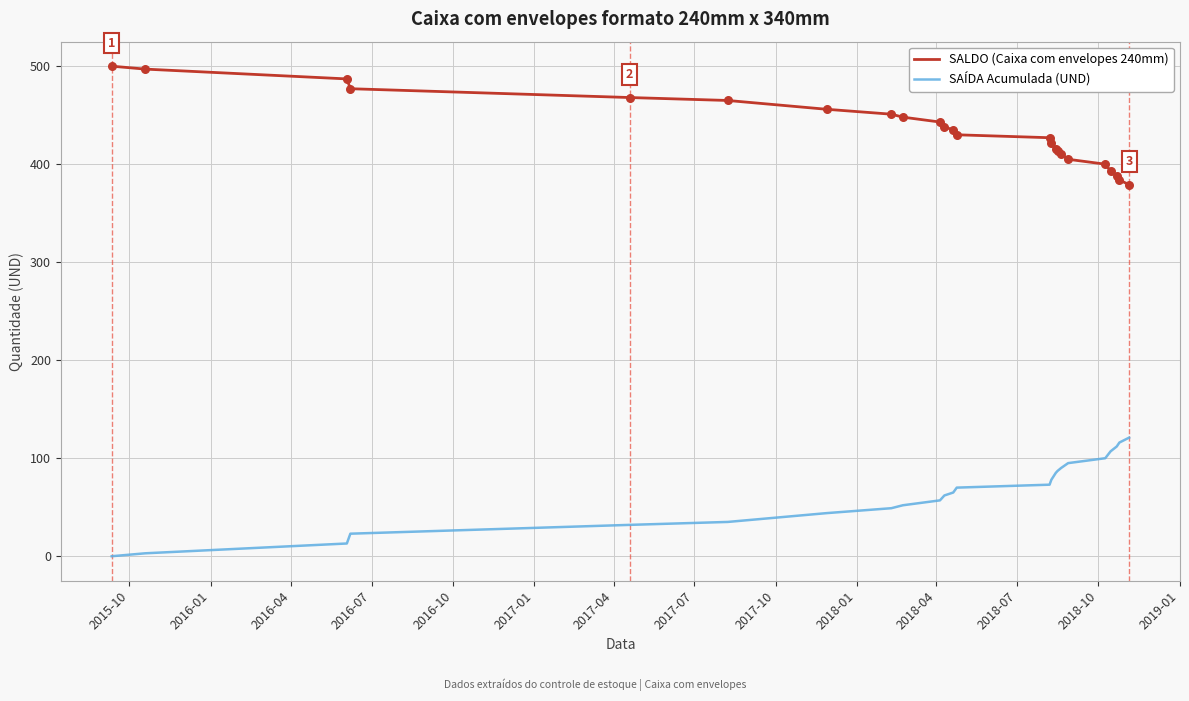

Which series has the largest total across all categories?

SALDO (Caixa com envelopes 240mm)